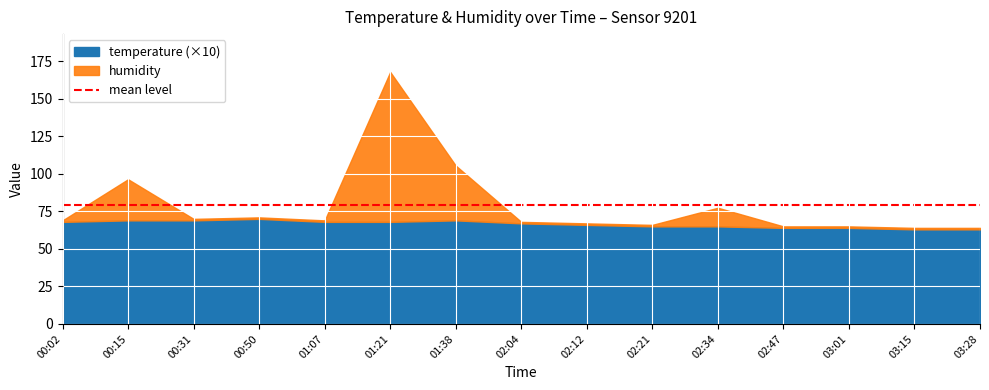

At which category is the sum across all series the highest?

01:21